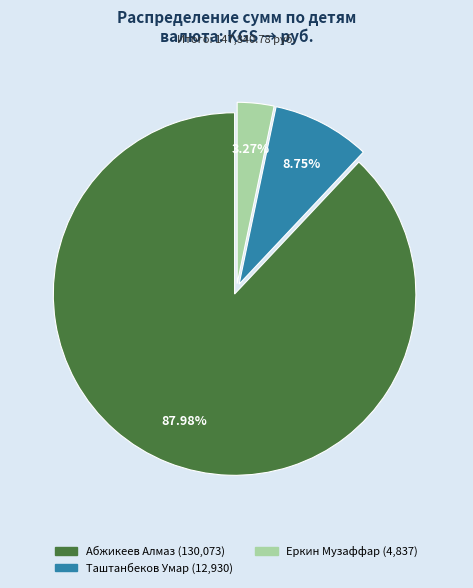

Is it true that Абжикеев Алмаз is 88% of the pie?

True